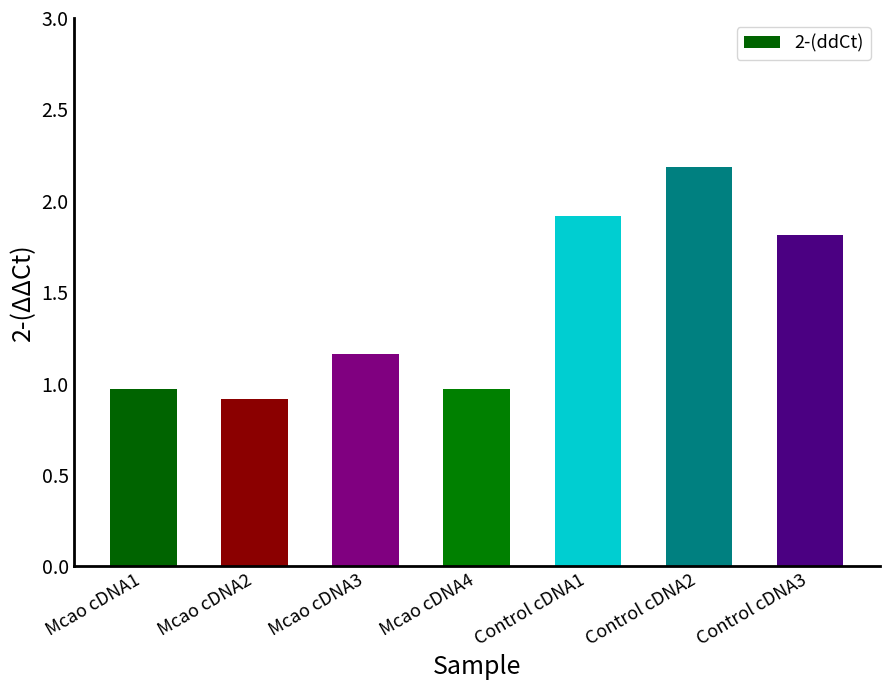

The value at Mcao cDNA1 is 1.4. True or false?

False